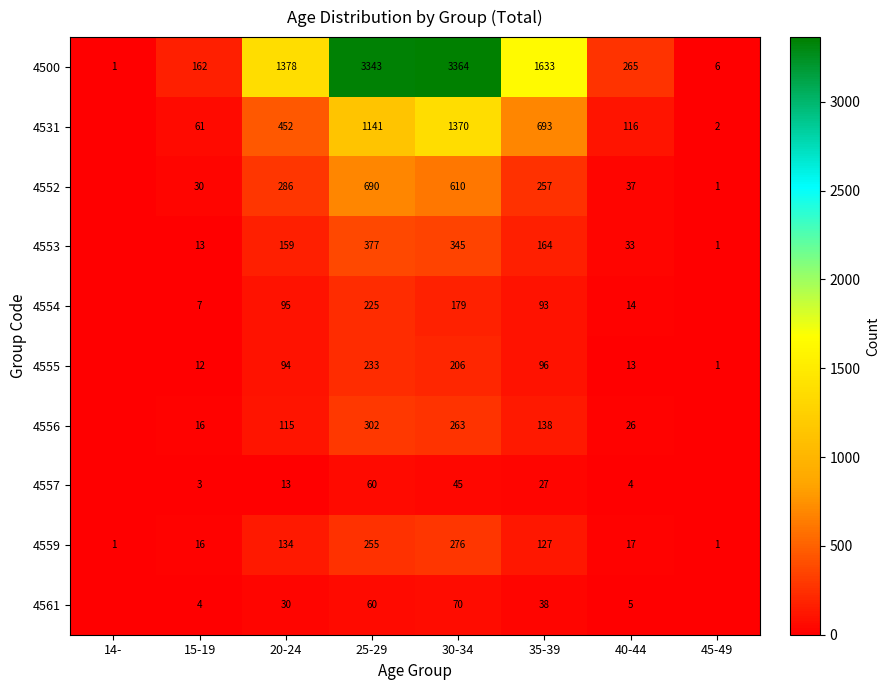

Between 30-34 and 40-44, which is larger?

30-34